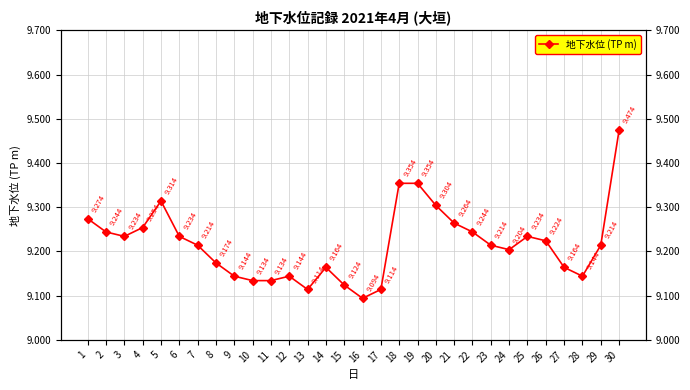

Which label corresponds to the largest value in the chart?

30